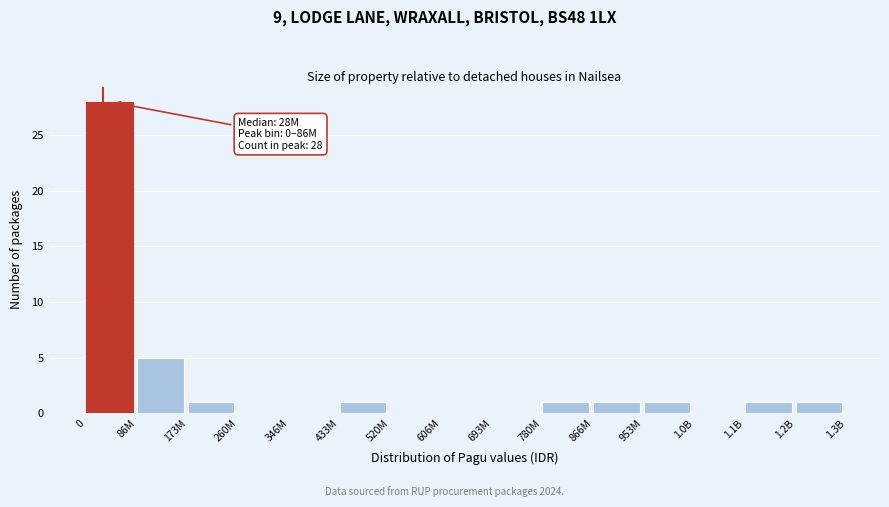

Reading left to right, what are all the values shown in this chart?

0=28	86M=5	173M=1	260M=0	346M=0	433M=1	520M=0	606M=0	693M=0	780M=1	866M=1	953M=1	1.0B=0	1.1B=1	1.2B=1